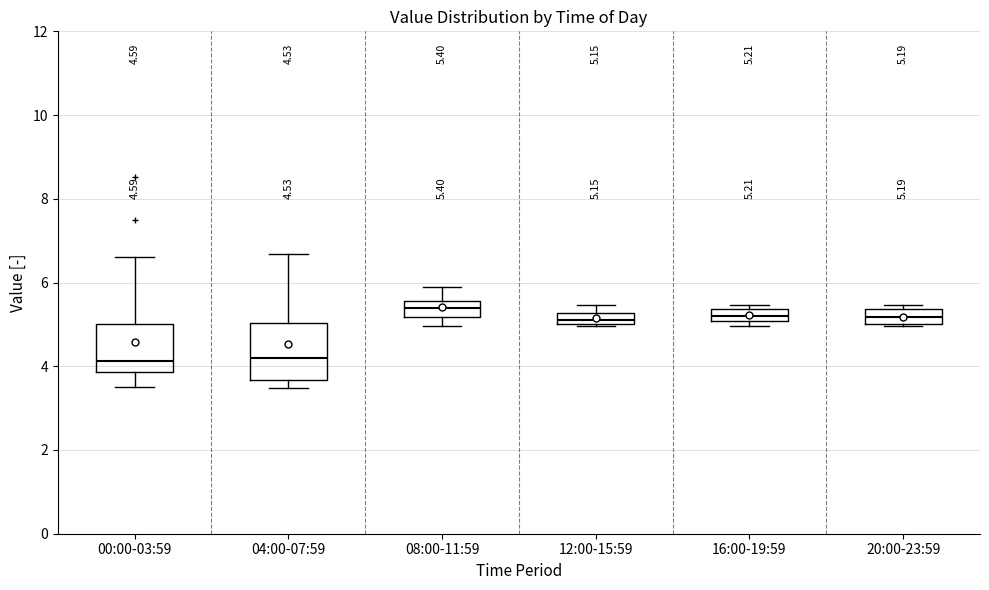

Which box is the tallest, from its lower edge to its upper edge?

04:00-07:59